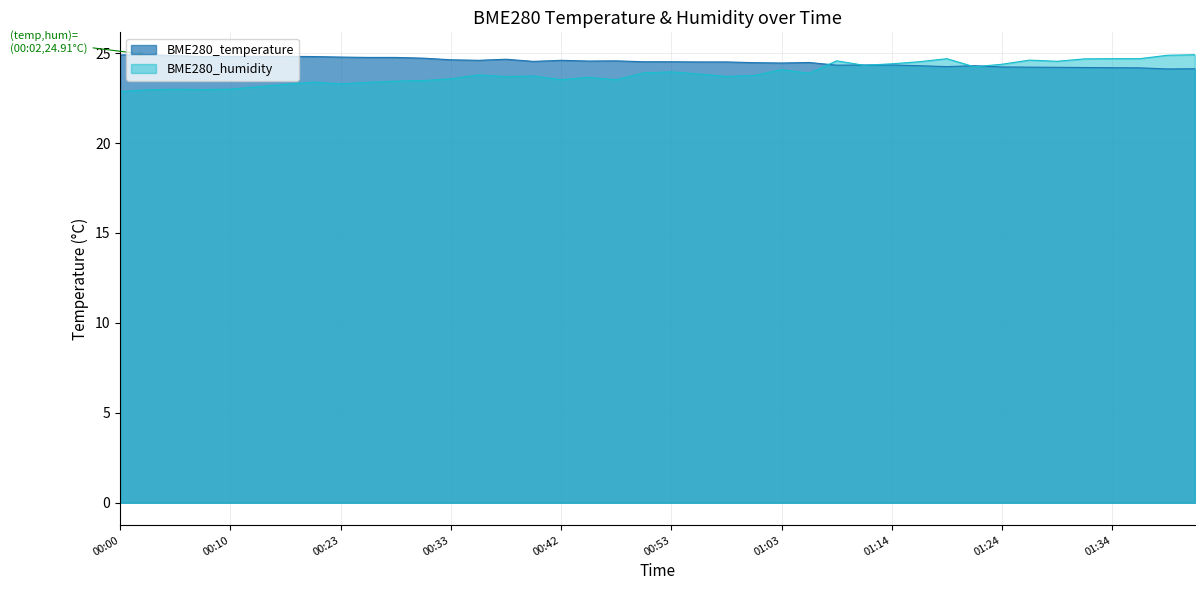

Which series ends up on top after the final intersection of BME280_humidity and BME280_temperature?

BME280_humidity